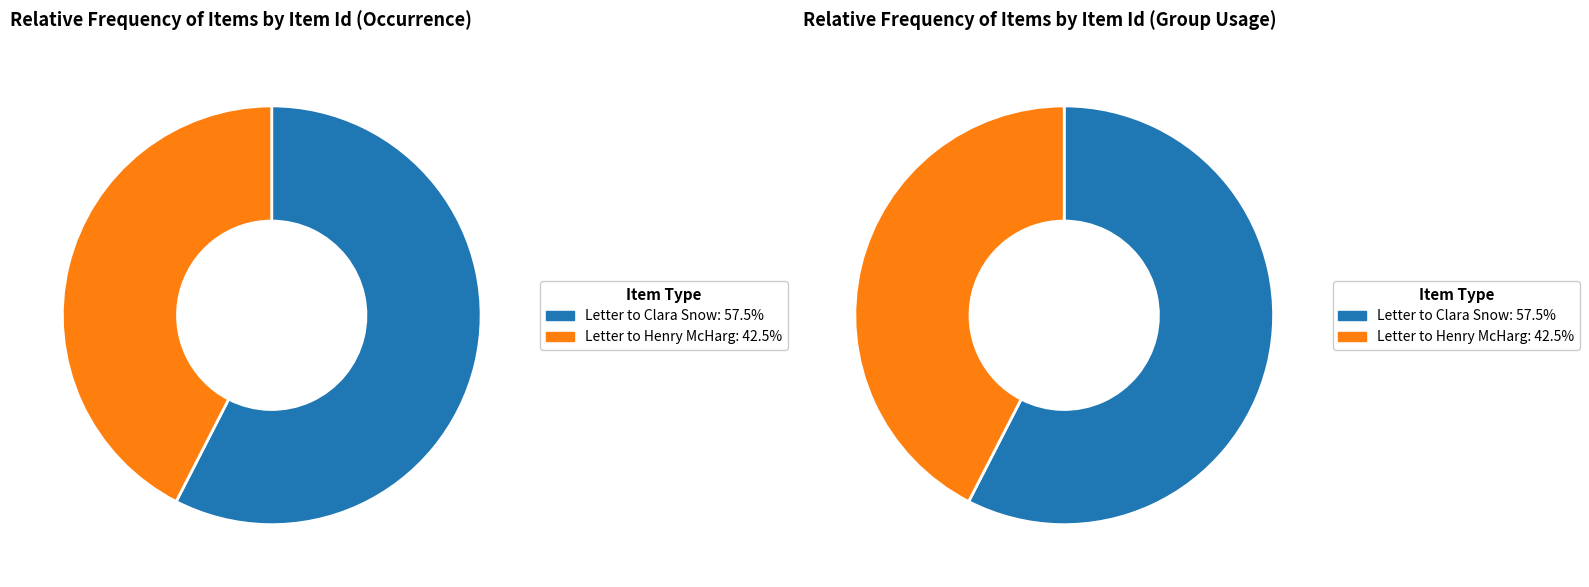

Does any single category account for the majority?

Yes